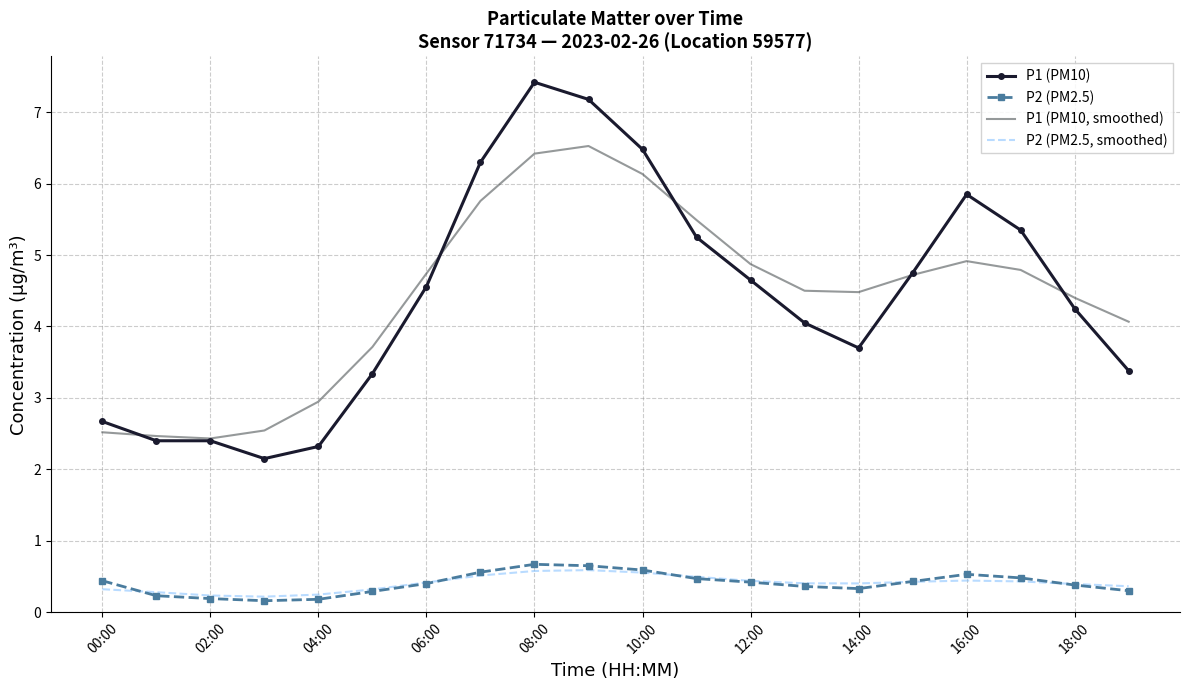

What is the sum of all P1 (PM10, smoothed) values?

88.5